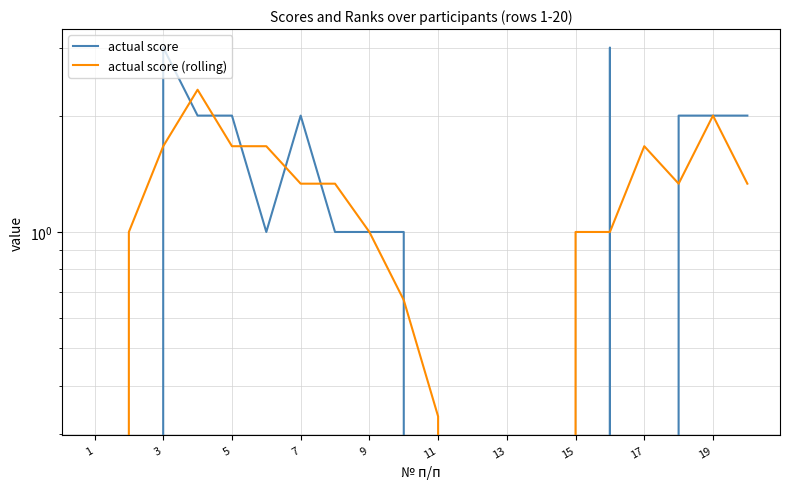

How many times do actual score (rolling) and actual score cross each other?

10